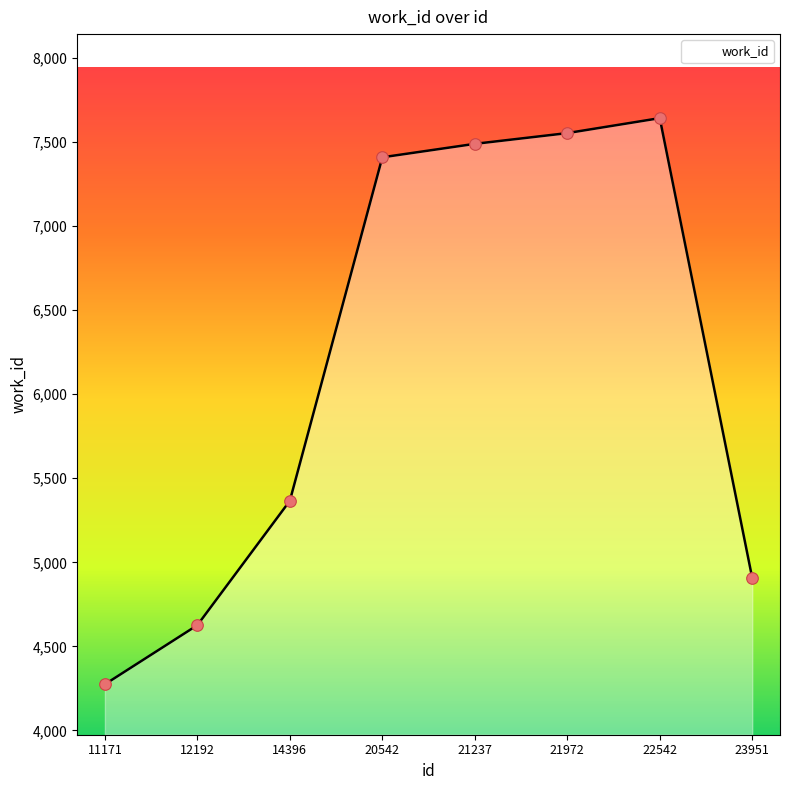

Approximately how many times larger is the value at 20542 compared to 23951?

1.5